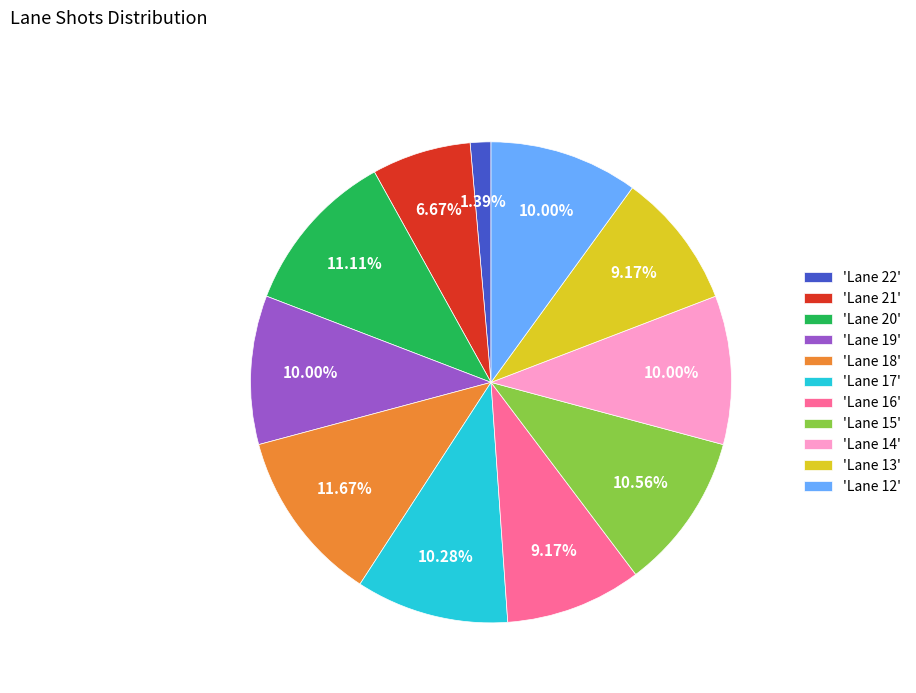

Between 'Lane 19' and 'Lane 13', which is larger?

'Lane 19'